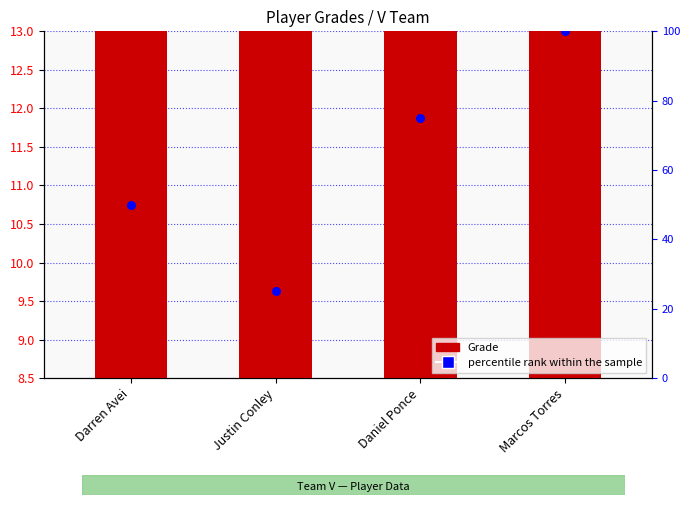

Which series contains the highest Y value?

percentile rank within the sample